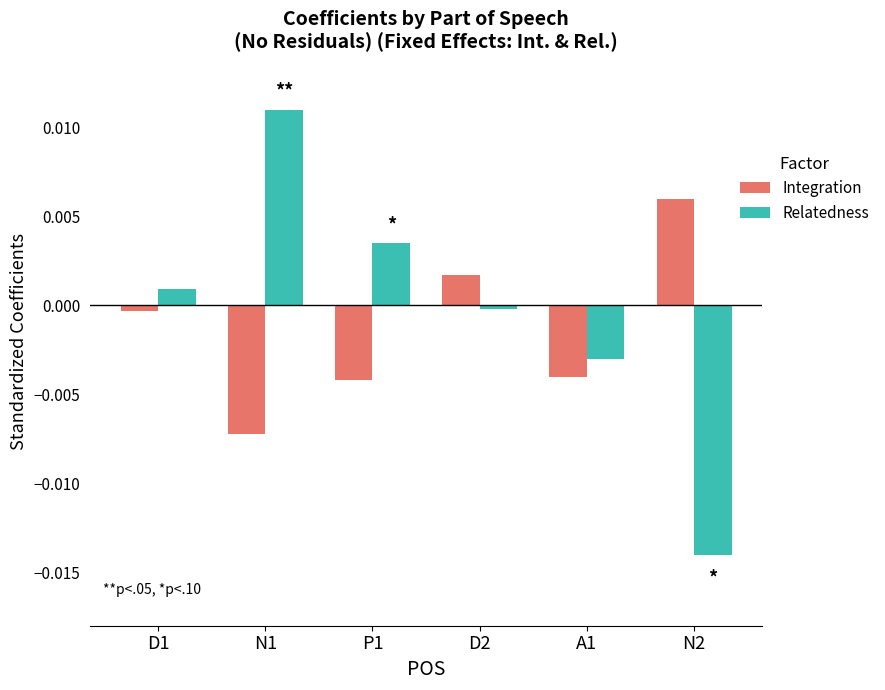

At which category is the sum across all series the highest?

N1